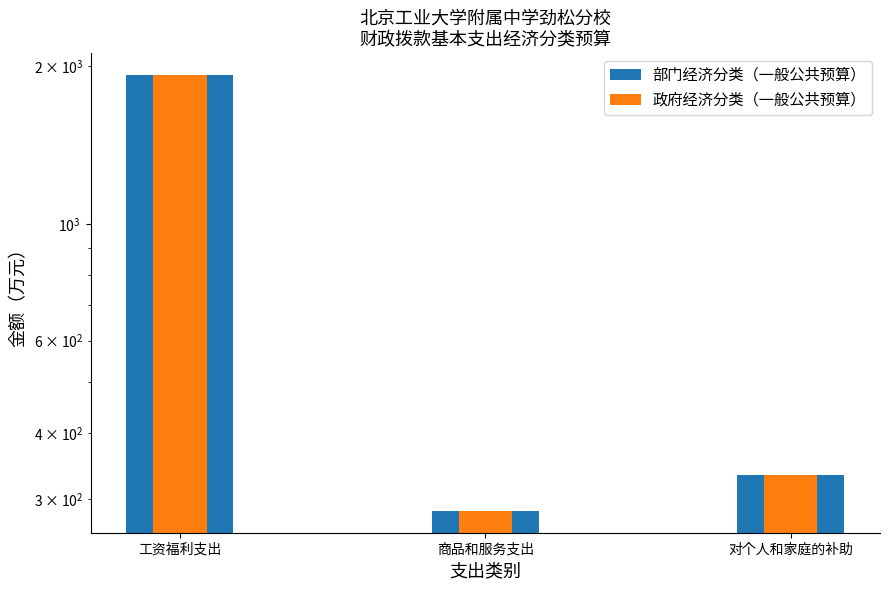

Reading right to left, what are all the values shown in this chart?

部门经济分类（一般公共预算）: 对个人和家庭的补助=333.5	商品和服务支出=284.6	工资福利支出=1921.5
政府经济分类（一般公共预算）: 对个人和家庭的补助=333.5	商品和服务支出=284.6	工资福利支出=1921.5